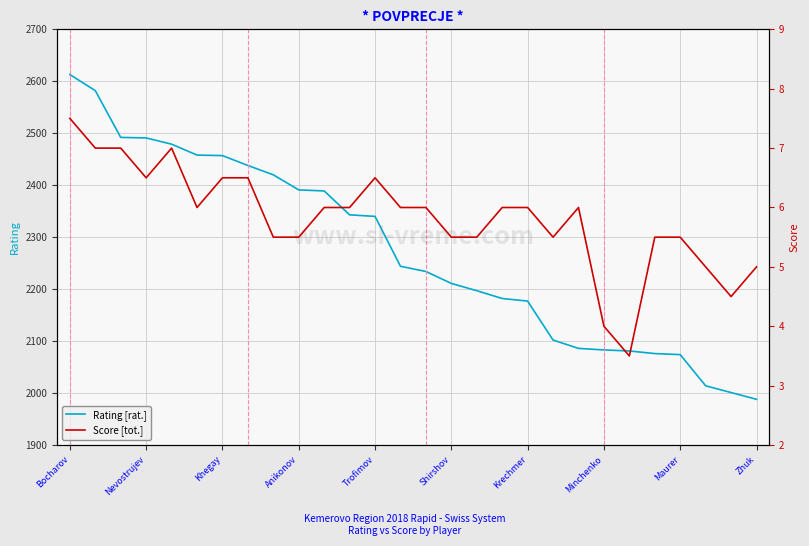

Reading left to right, extract all data points from this chart.

Rating [rat.]: 2613.0	2582.0	2492.0	2491.0	2479.0	2458.0	2457.0	2438.0	2420.0	2391.0	2389.0	2343.0	2340.0	2244.0	2234.0	2211.0	2197.0	2182.0	2177.0	2102.0	2086.0	2083.0	2081.0	2076.0	2074.0	2014.0	2001.0	1988.0
Score [tot.]: 7.5	7.0	7.0	6.5	7.0	6.0	6.5	6.5	5.5	5.5	6.0	6.0	6.5	6.0	6.0	5.5	5.5	6.0	6.0	5.5	6.0	4.0	3.5	5.5	5.5	5.0	4.5	5.0